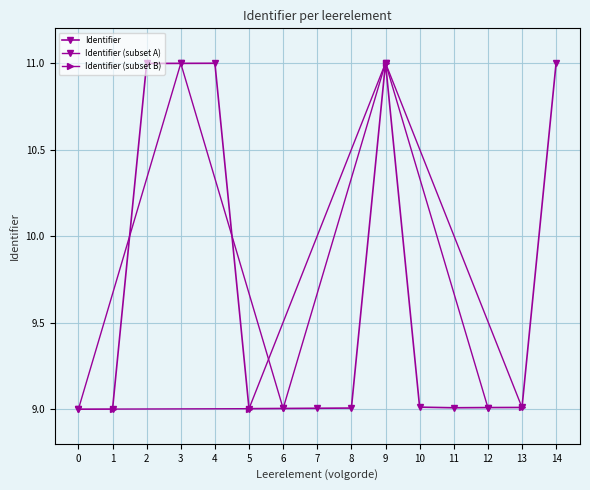

Count the number of values greater than 9.

14